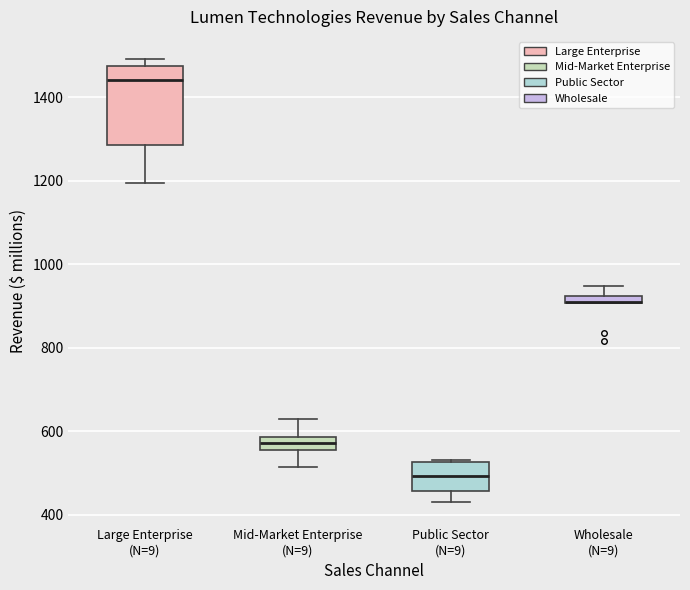

Which box is the tallest, from its lower edge to its upper edge?

Large Enterprise (N=9)